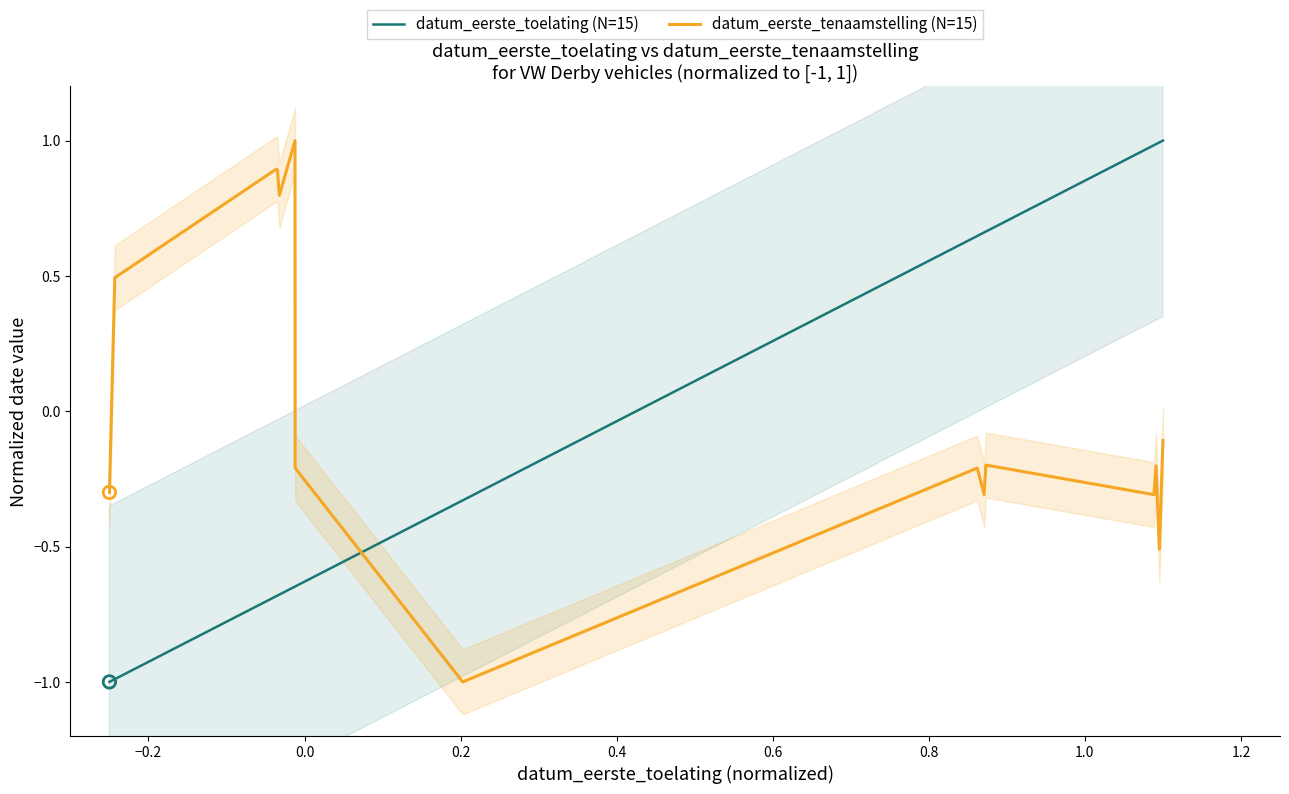

What are all the series names shown in the legend?

datum_eerste_toelating (N=15), datum_eerste_tenaamstelling (N=15)